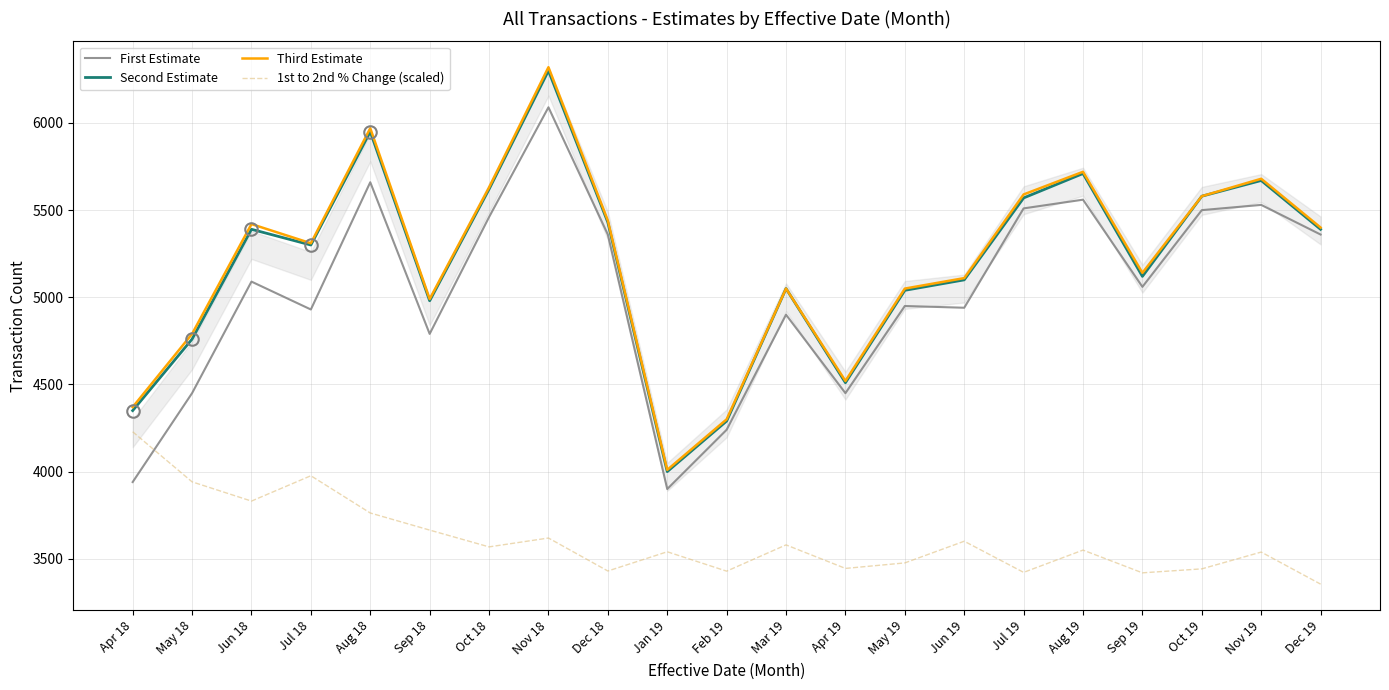

True or false: 1st to 2nd % Change (scaled) and Third Estimate intersect in this chart.

False